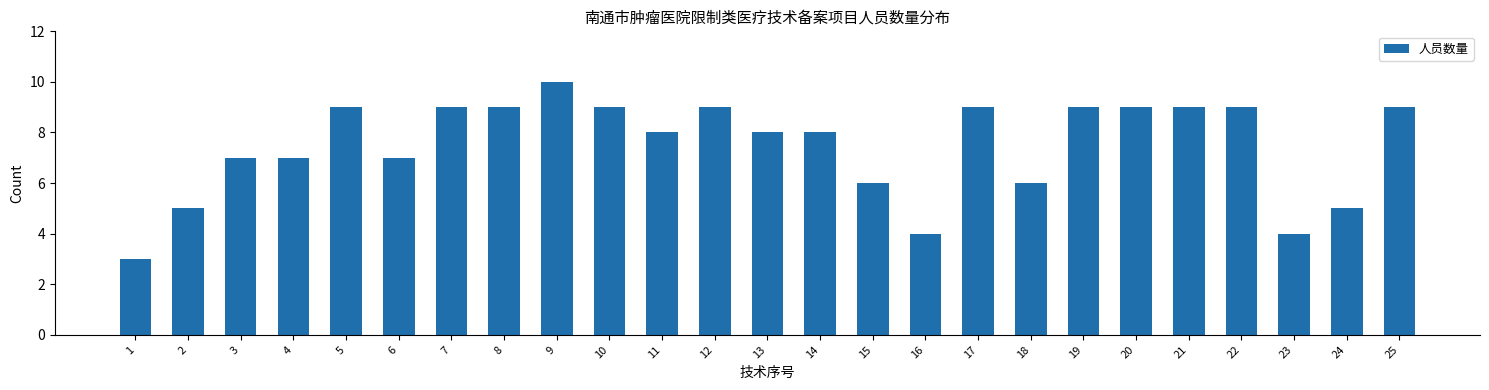

Reading left to right, extract all data points from this chart.

3	5	7	7	9	7	9	9	10	9	8	9	8	8	6	4	9	6	9	9	9	9	4	5	9